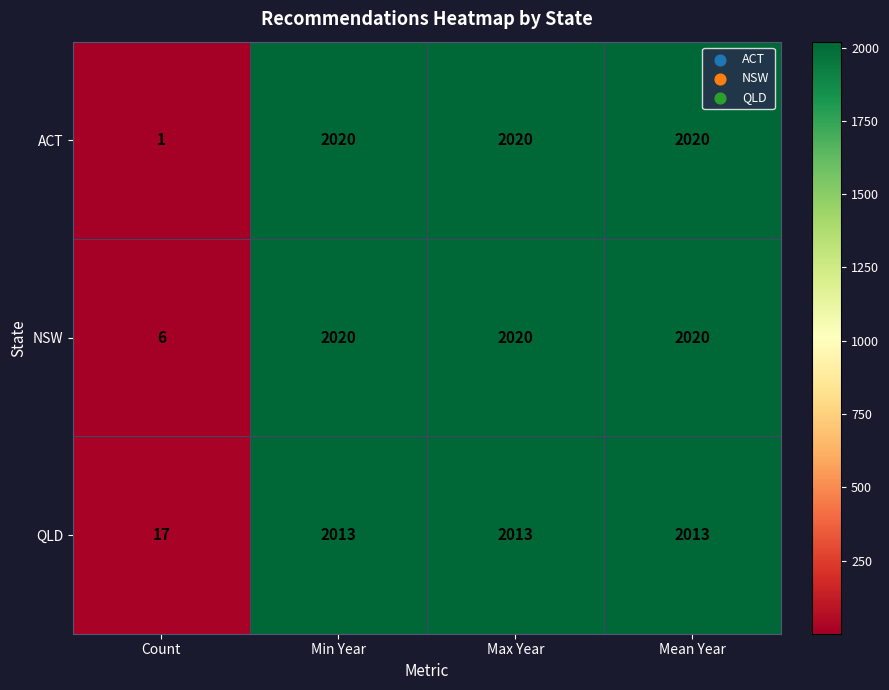

True or false: QLD has a value of 2013 at Mean Year.

True